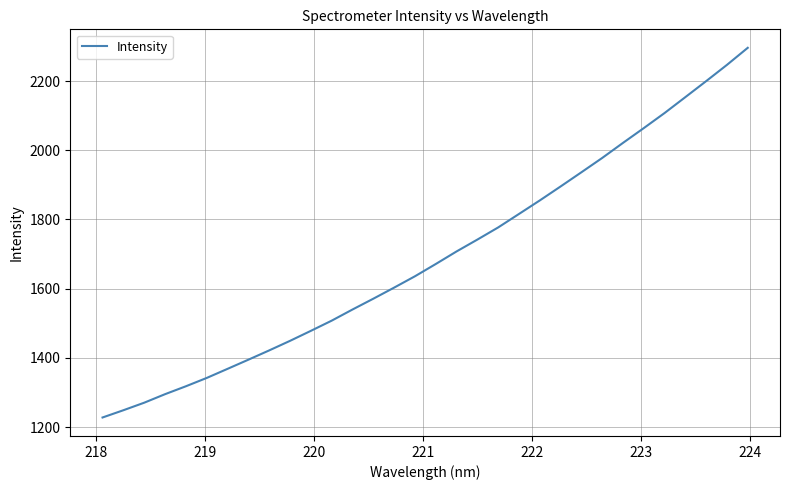

What is the difference between the maximum and minimum values?

1068.7